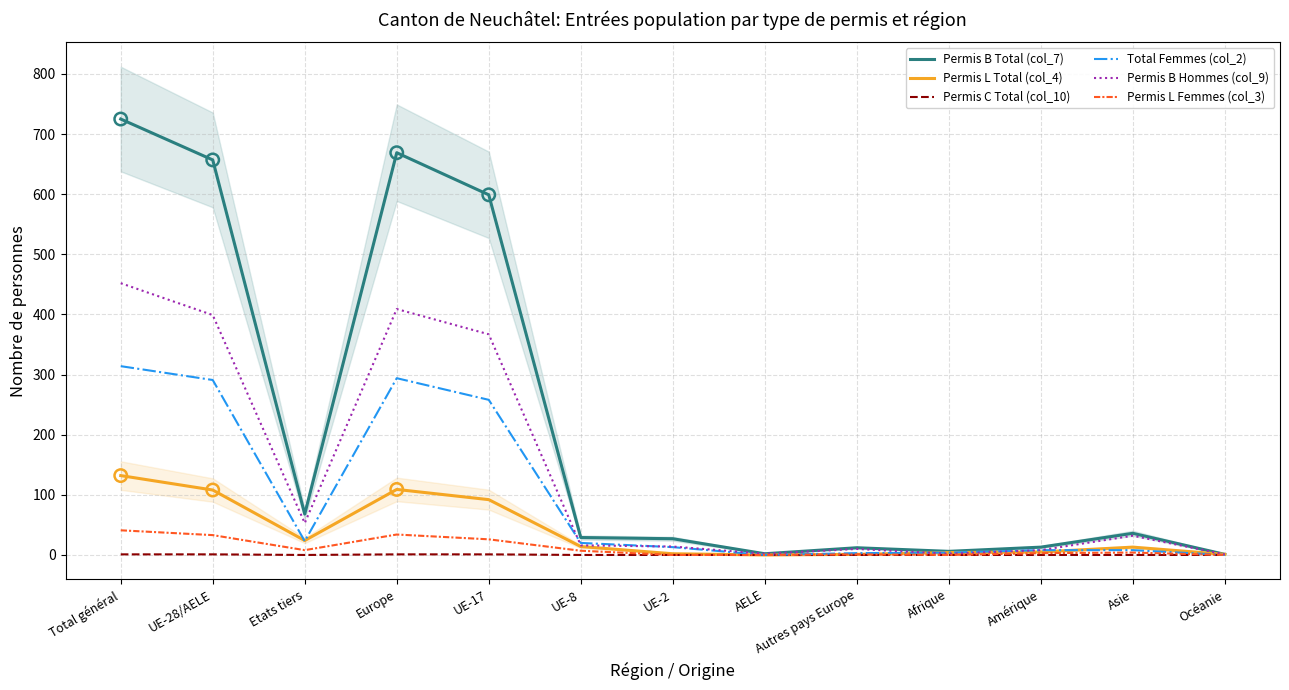

What are all the series names shown in the legend?

Permis B Total (col_7), Permis L Total (col_4), Permis C Total (col_10), Total Femmes (col_2), Permis B Hommes (col_9), Permis L Femmes (col_3)